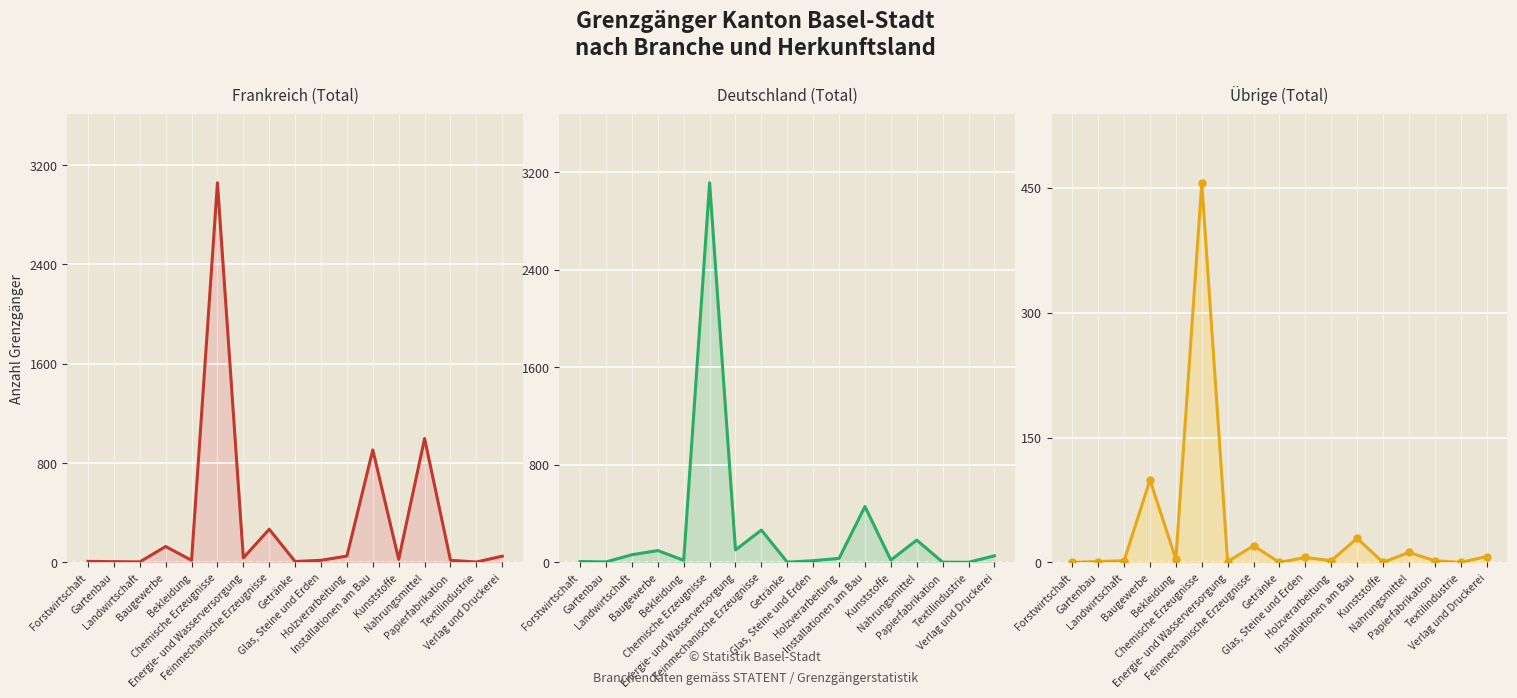

List the series in order of their peak value, lowest first.

Übrige (Total) line, Frankreich (Total) line, Deutschland (Total) line